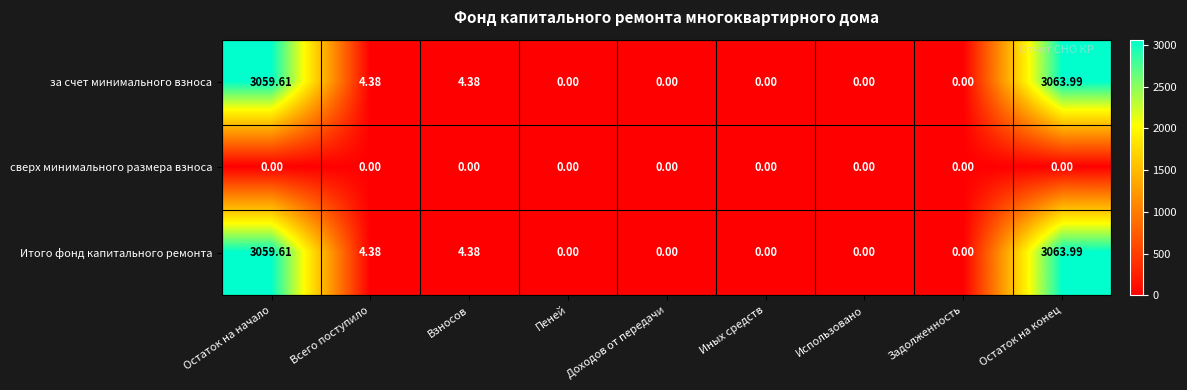

At which category is the sum across all series the highest?

Остаток на конец